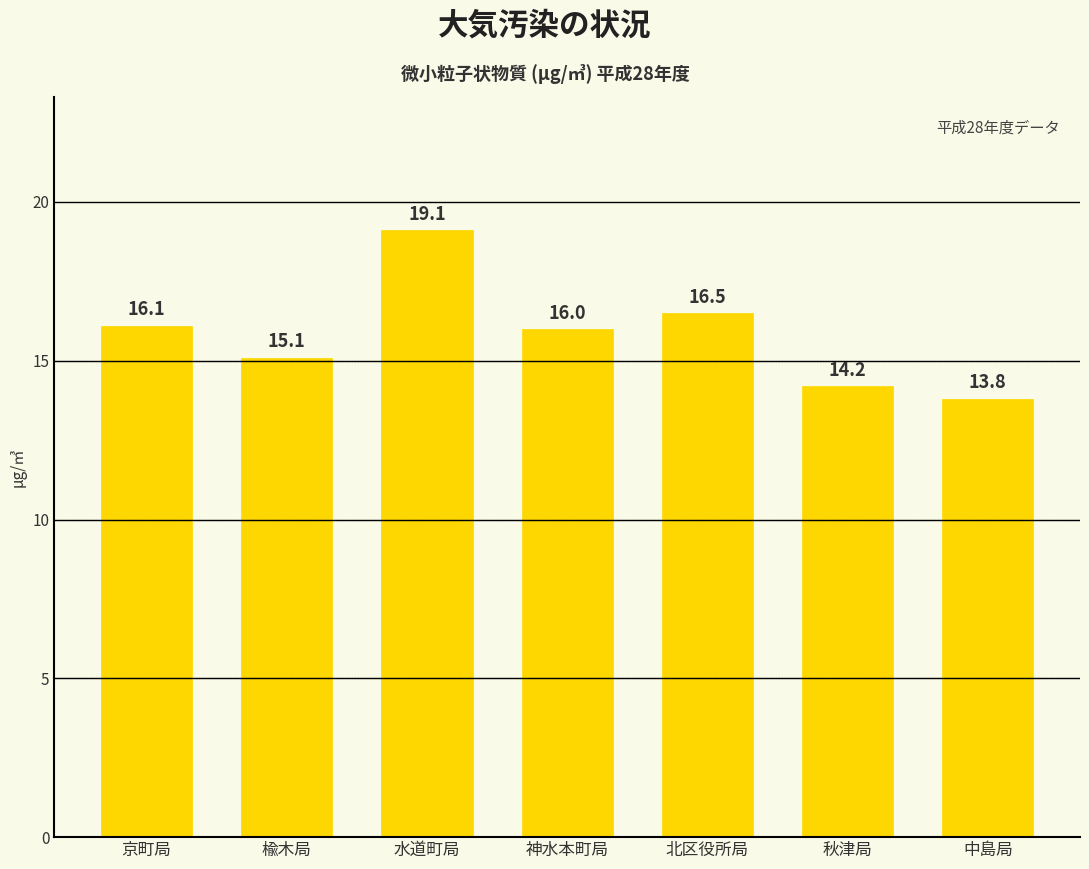

List the labels in order of value, largest first.

水道町局, 北区役所局, 京町局, 神水本町局, 楡木局, 秋津局, 中島局